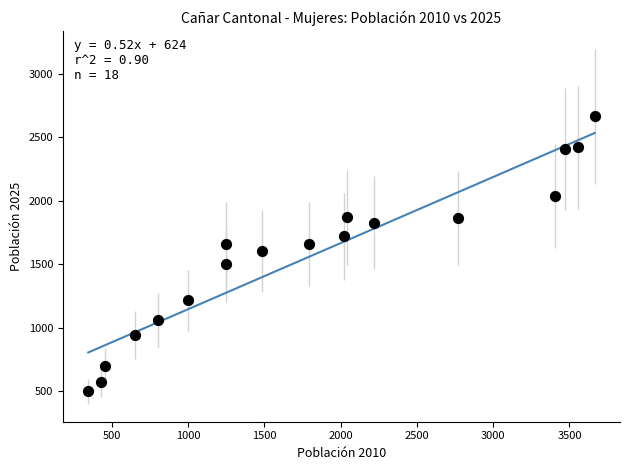

What is the range of X values (max minus min)?

3318